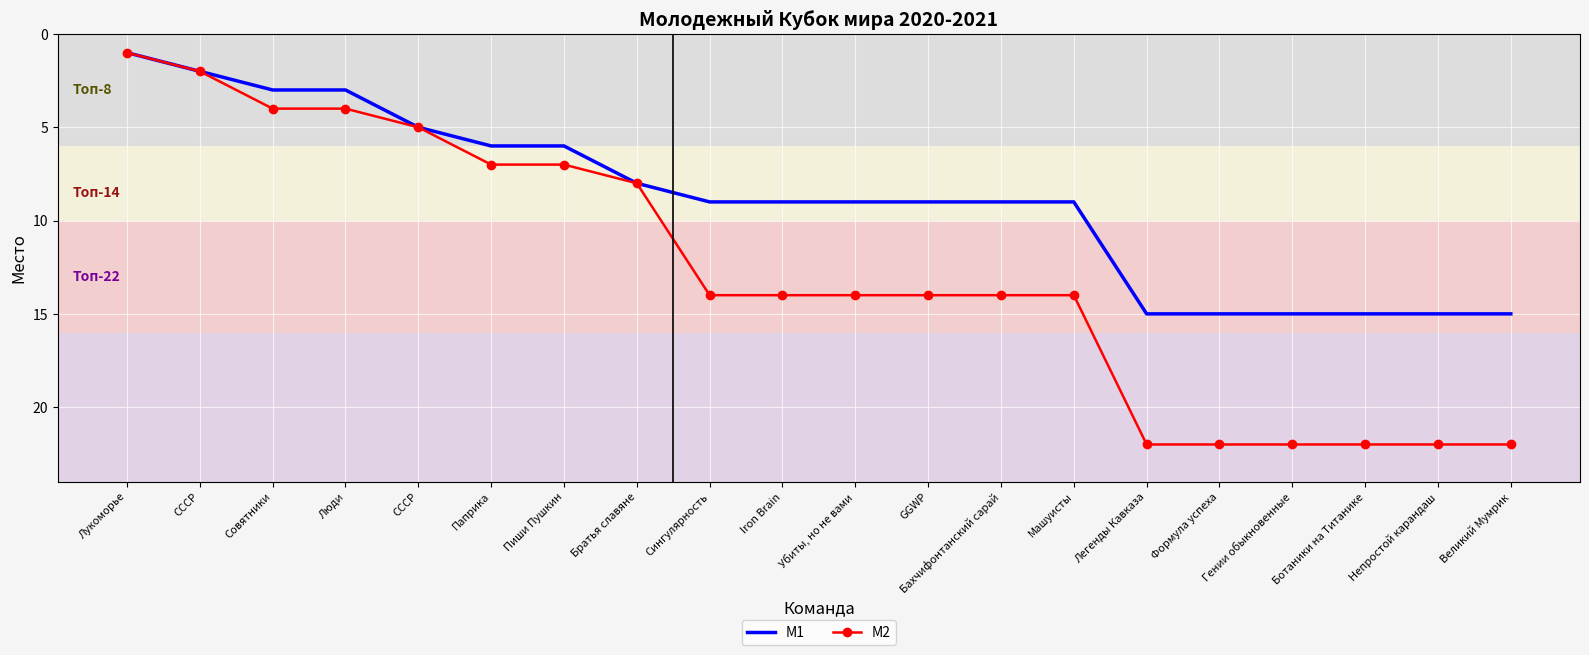

What is the sum of all M1 values?

178